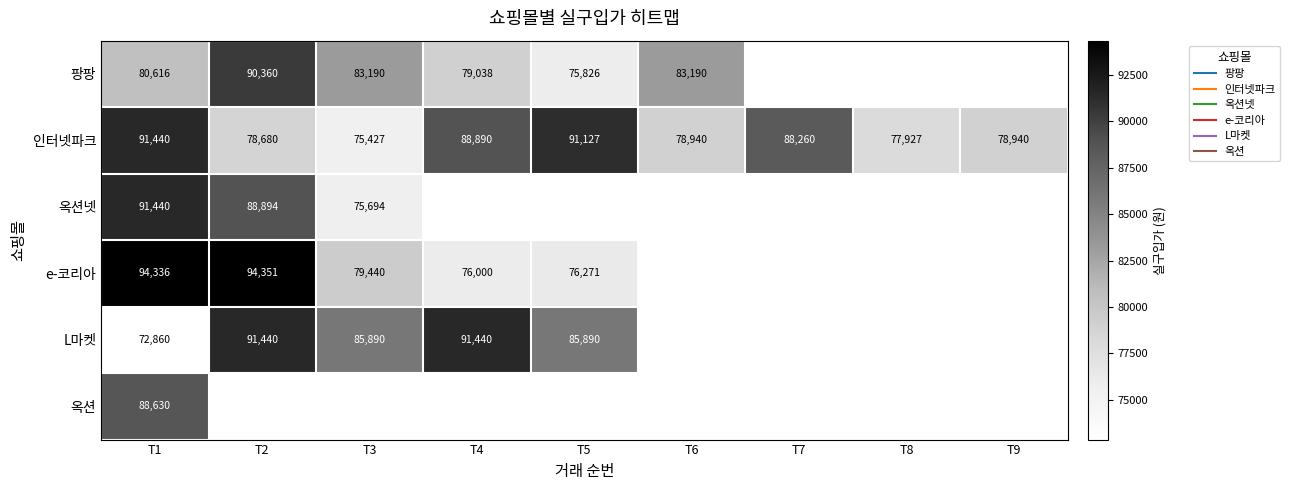

Between T4 and T6, which is larger?

T6